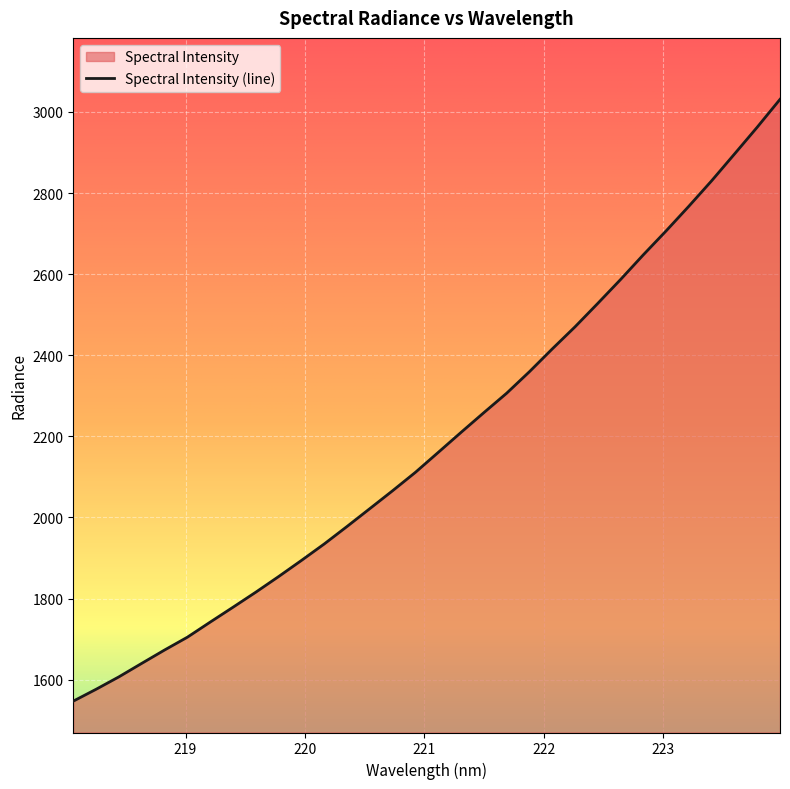

How many categories are shown in the chart?

32